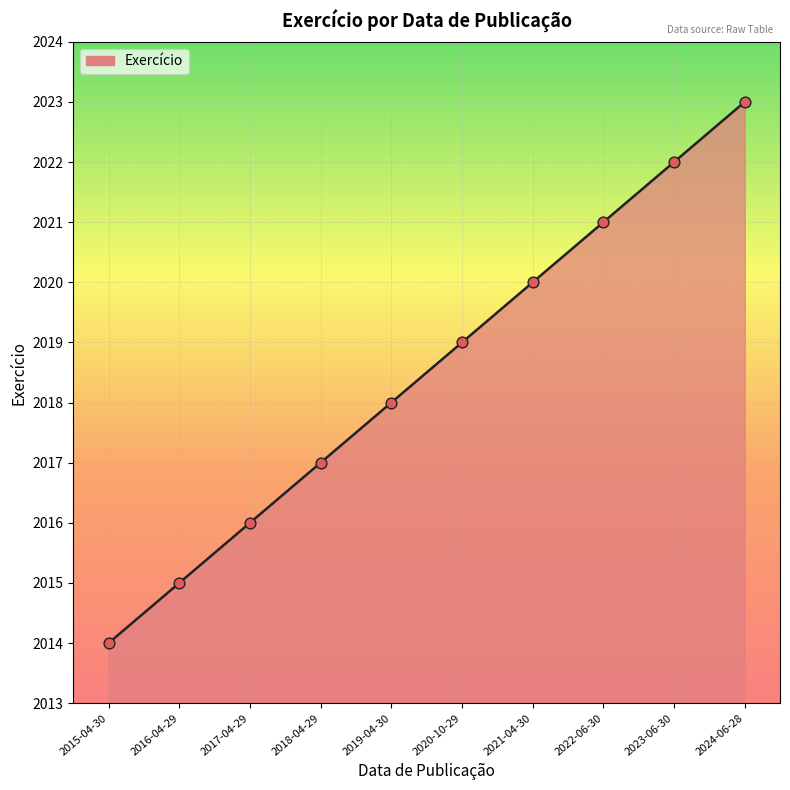

Between 2024-06-28 and 2021-04-30, which is larger?

2024-06-28